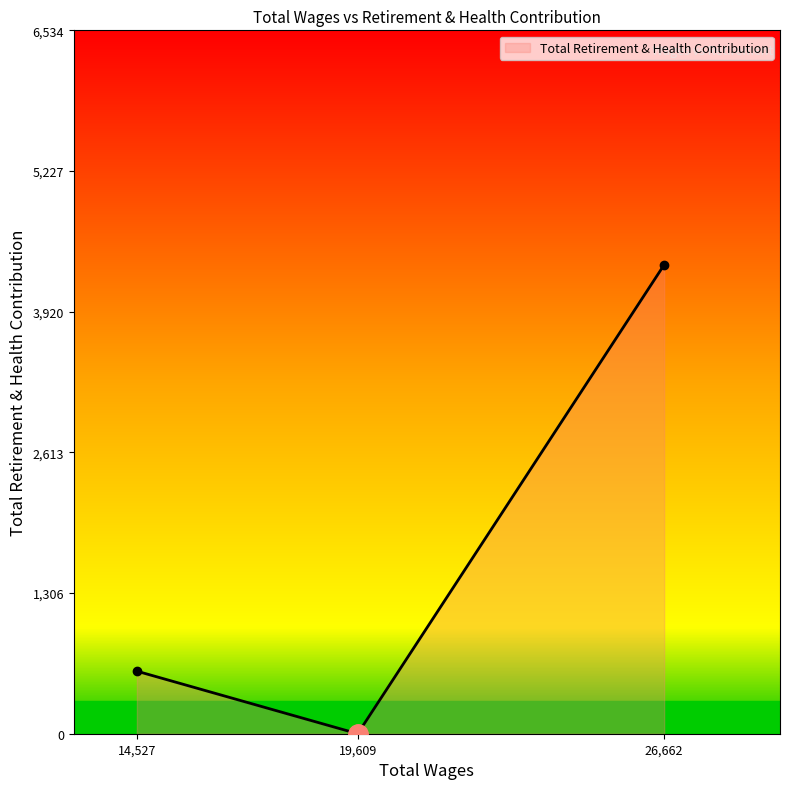

Reading left to right, what are all the values shown in this chart?

14,527=581	19,609=0	26,662=4356